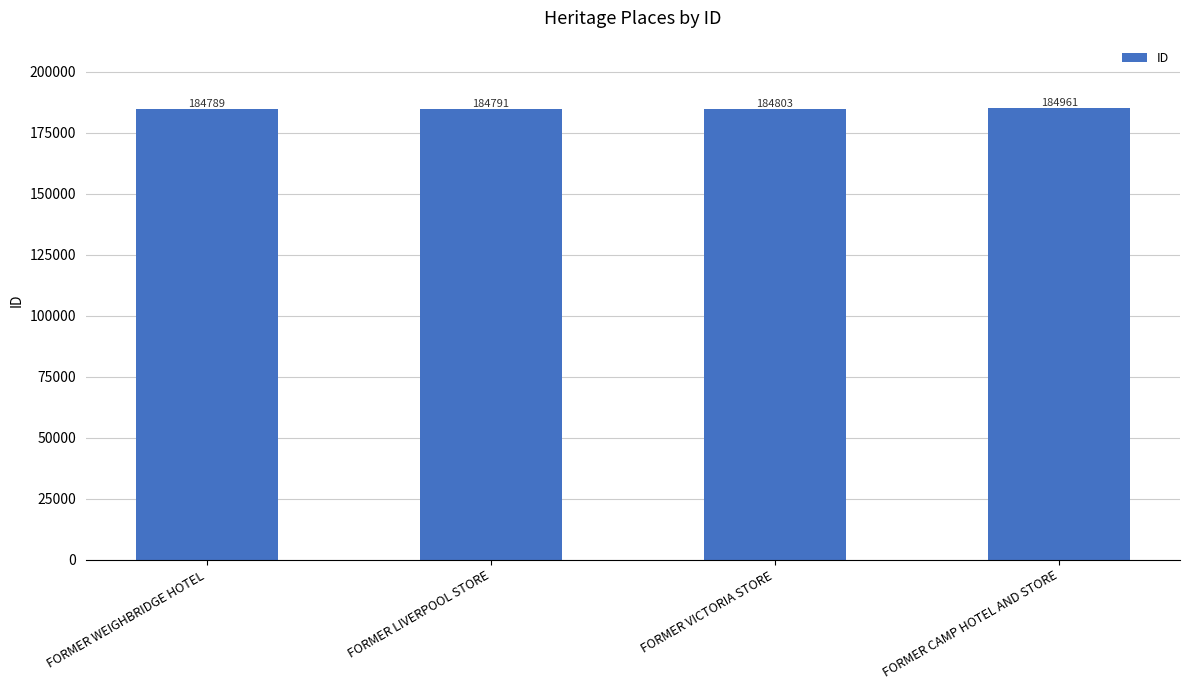

Are the bars grouped side by side (vs. stacked)?

No